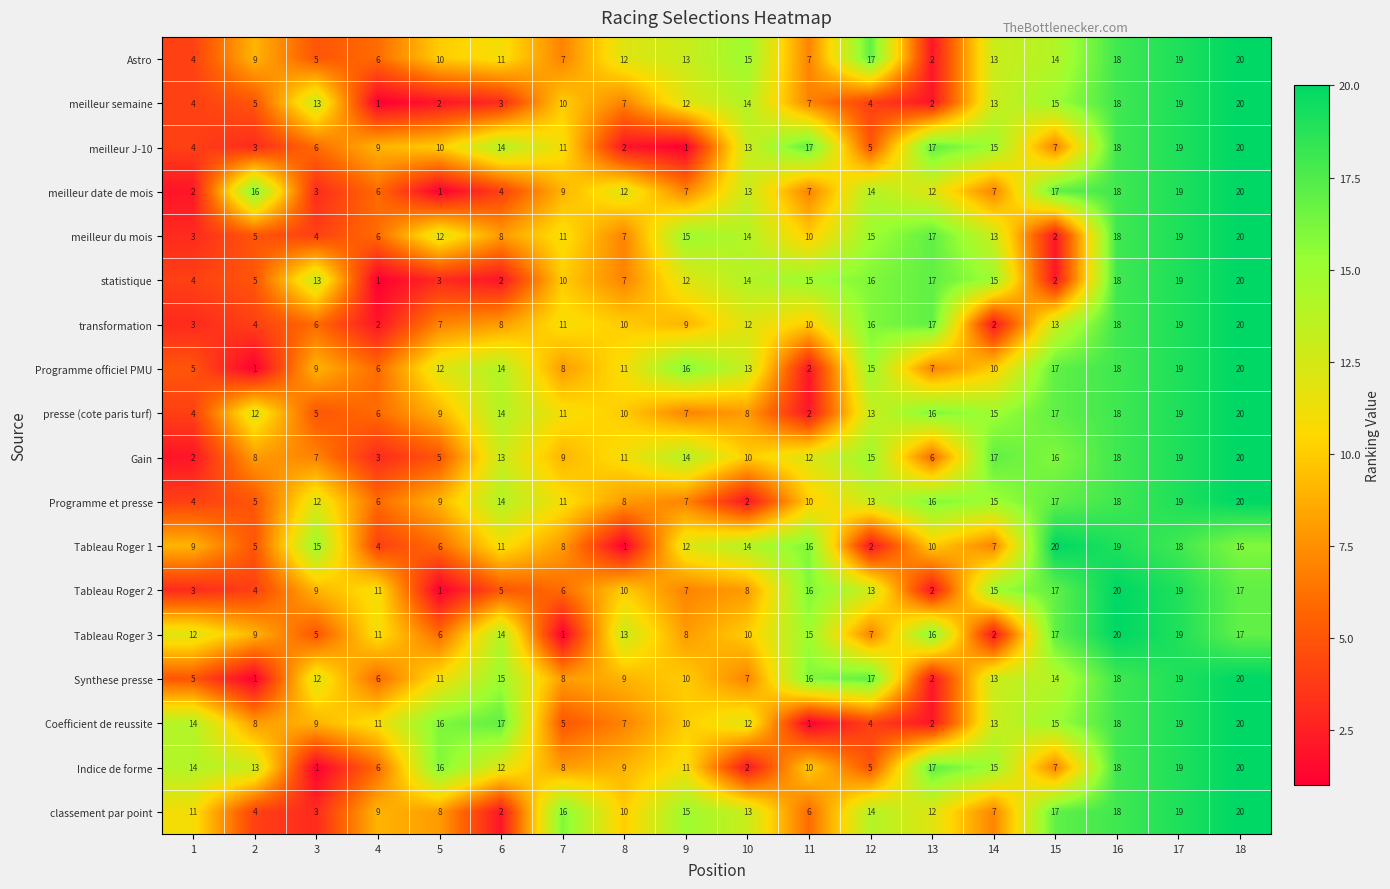

Is it true that Gain equals 17 at 14?

True